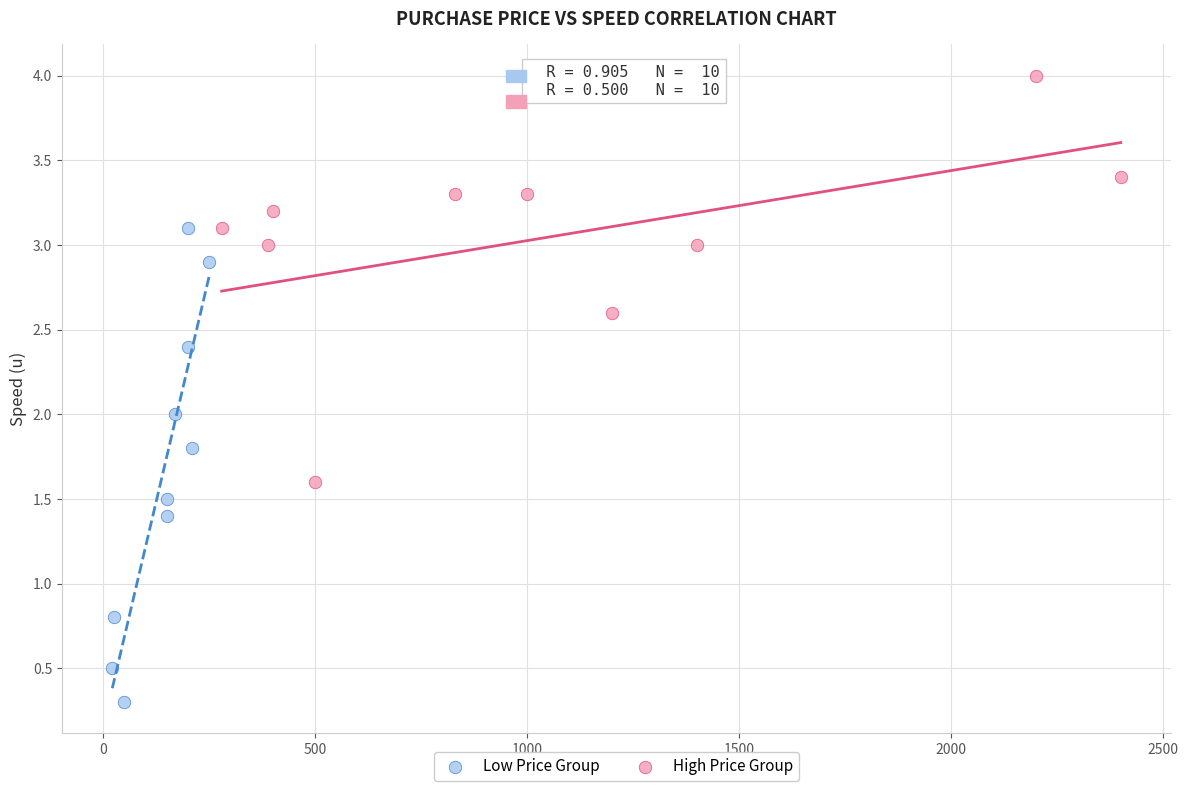

Which series has the largest Y range (max minus min)?

Low Price Group